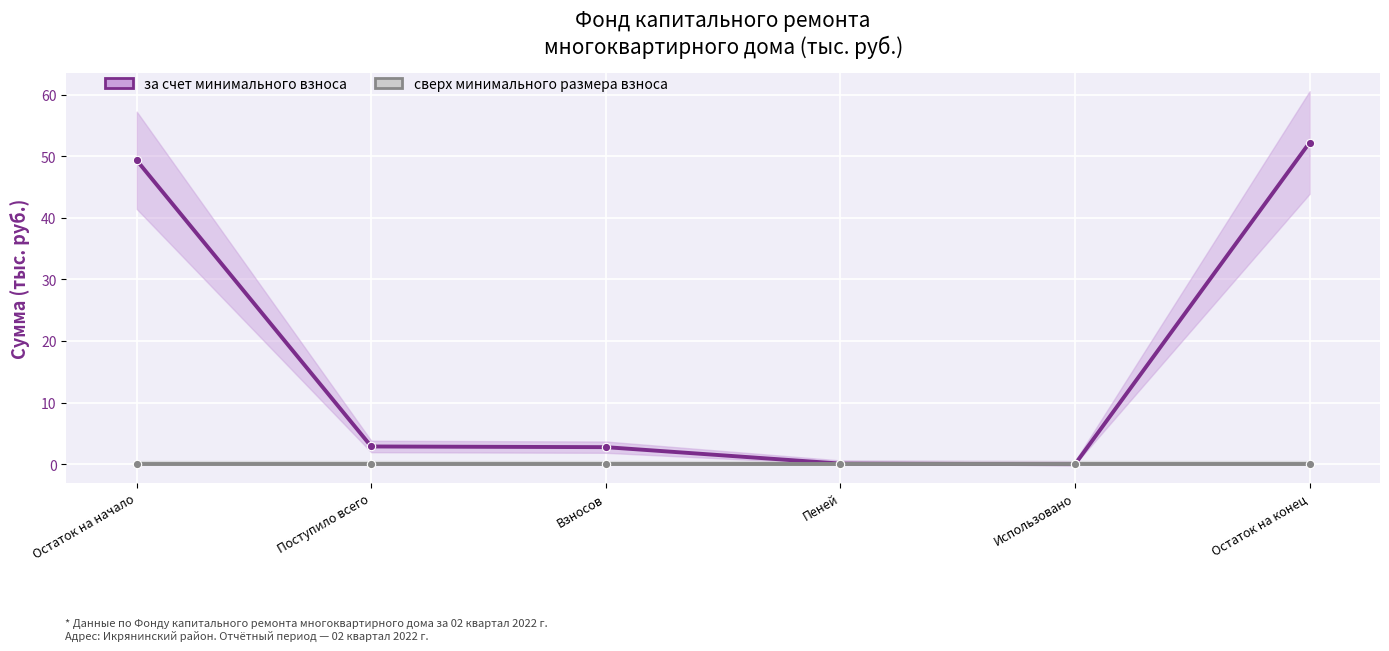

Between Пеней and Использовано, which is larger?

Пеней